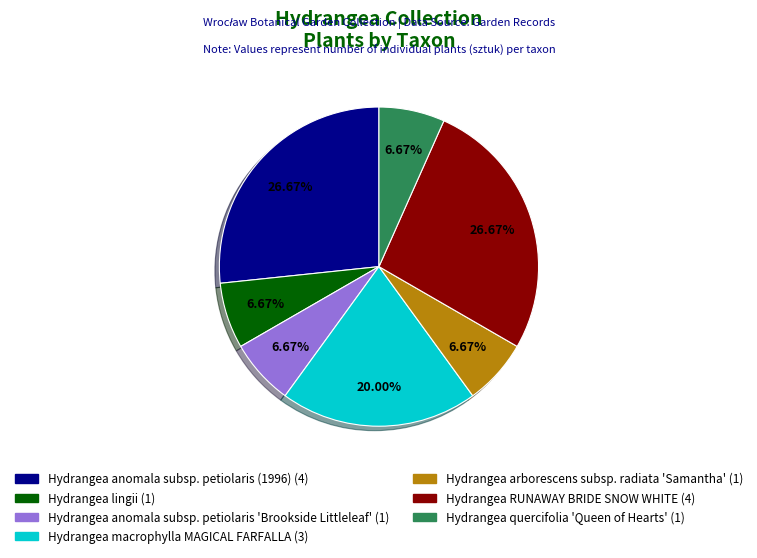

Is there a majority slice in this chart?

No